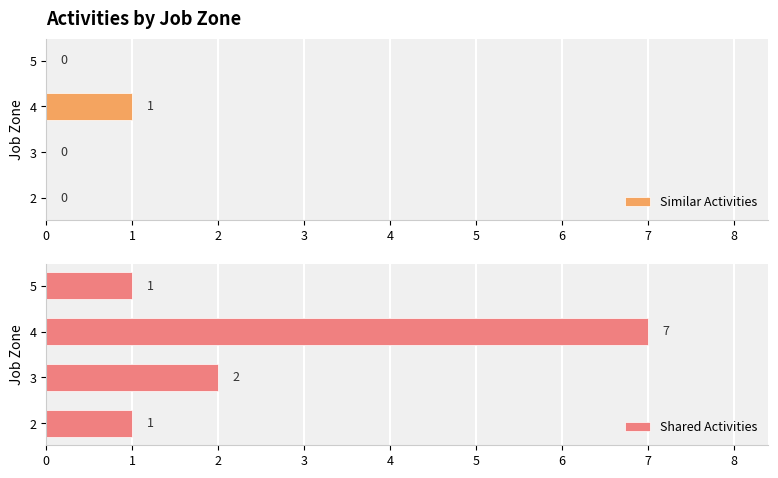

List the series in order of their peak value, highest first.

Shared Activities, Similar Activities